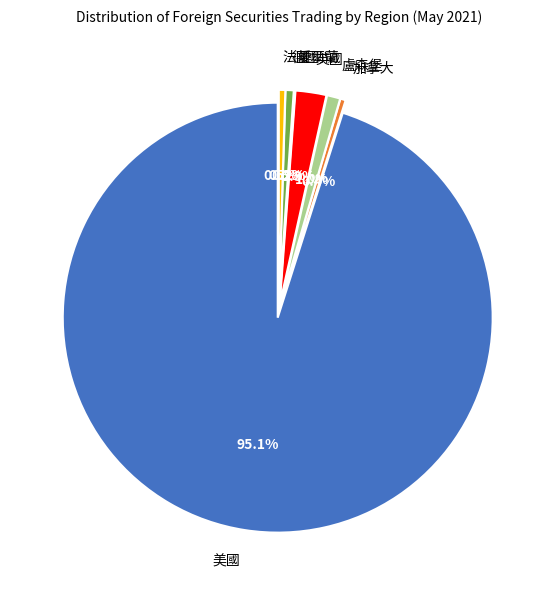

How many slices are in this pie chart?

7